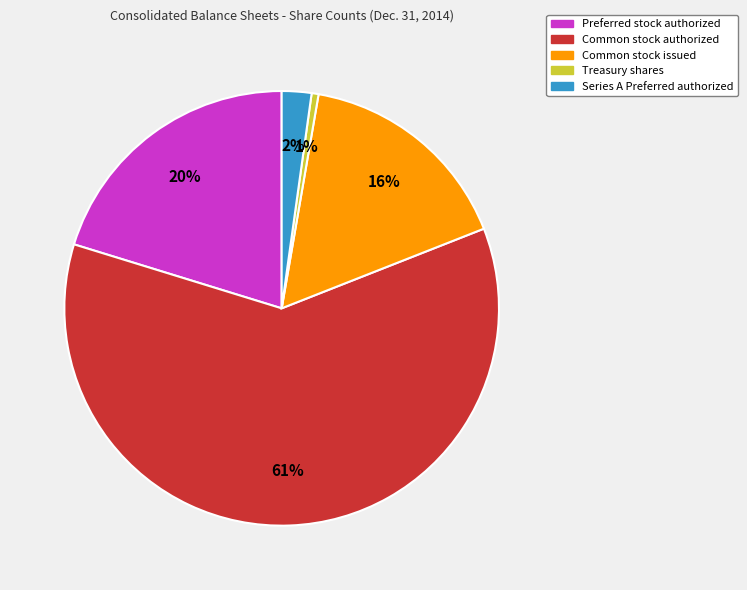

Combined, do Preferred stock authorized and Series A Preferred authorized account for over 50%?

No